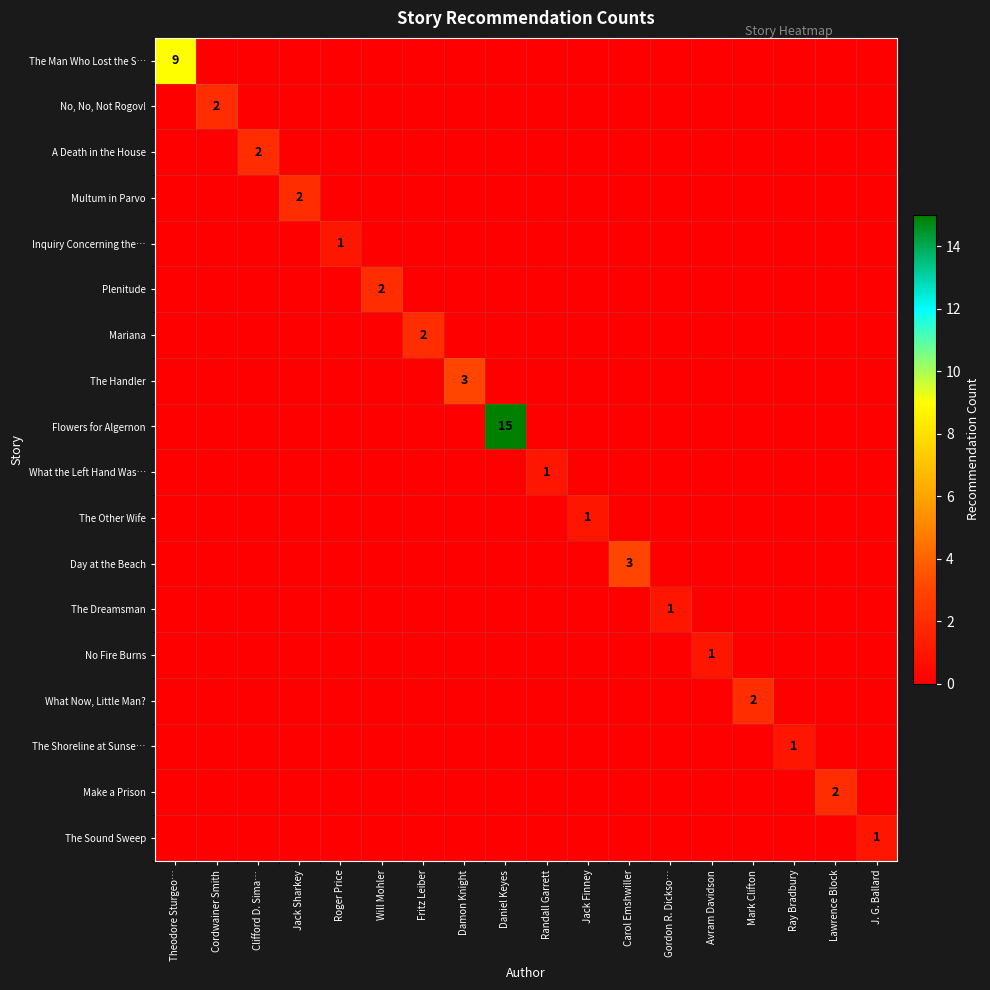

What is the highest value of the What the Left Hand Was… series?

1